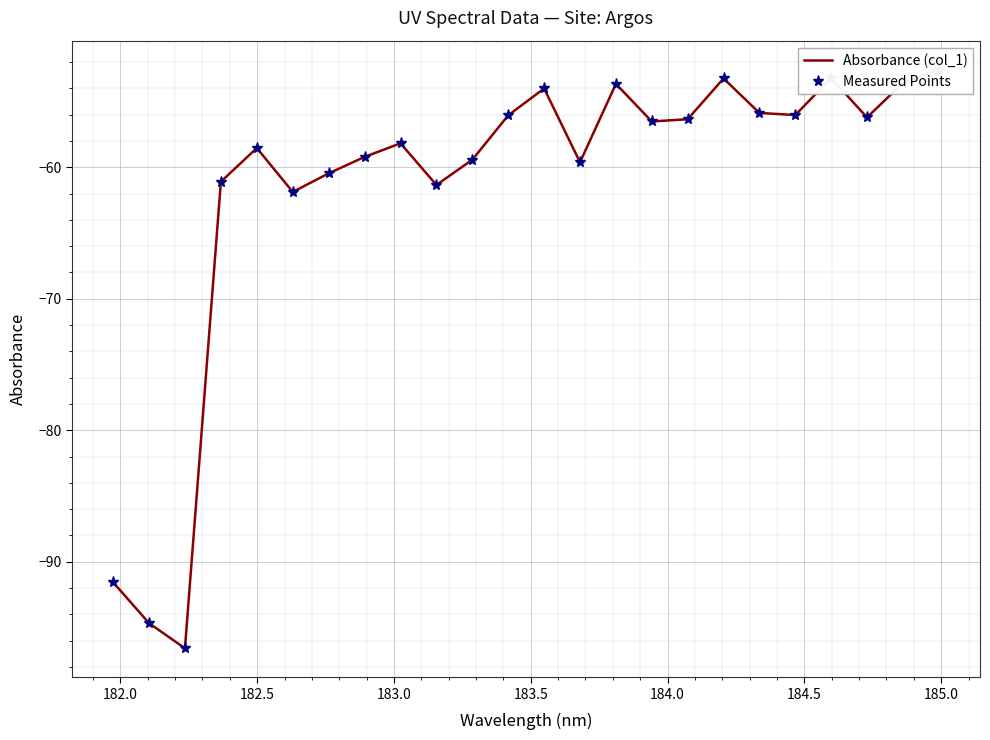

How many interior local valleys does the Absorbance (col_1) series have?

7